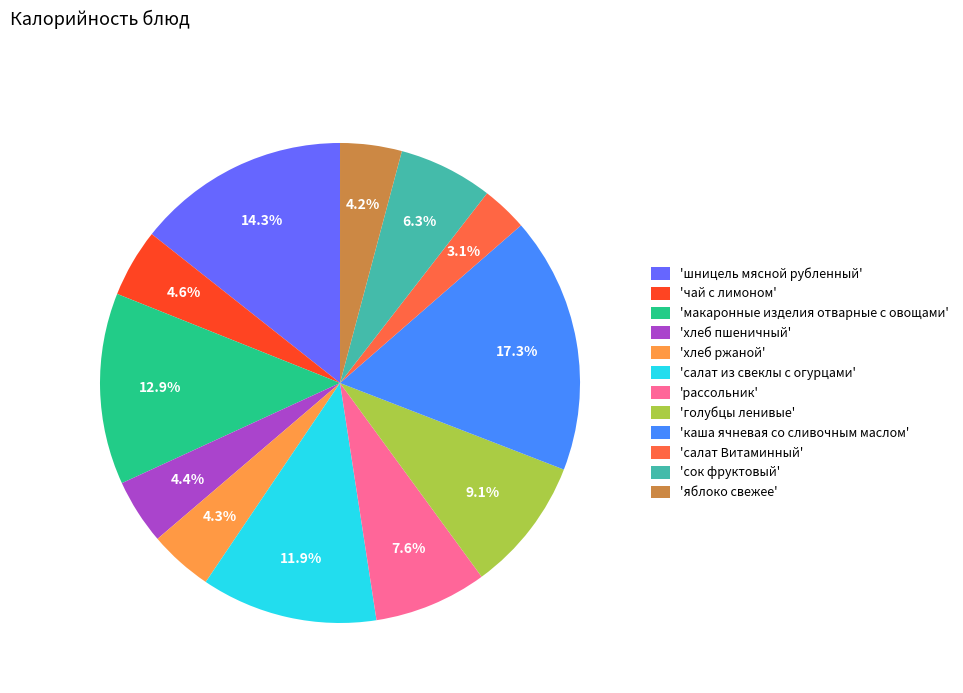

Which category has the smallest portion of the pie?

'салат Витаминный'